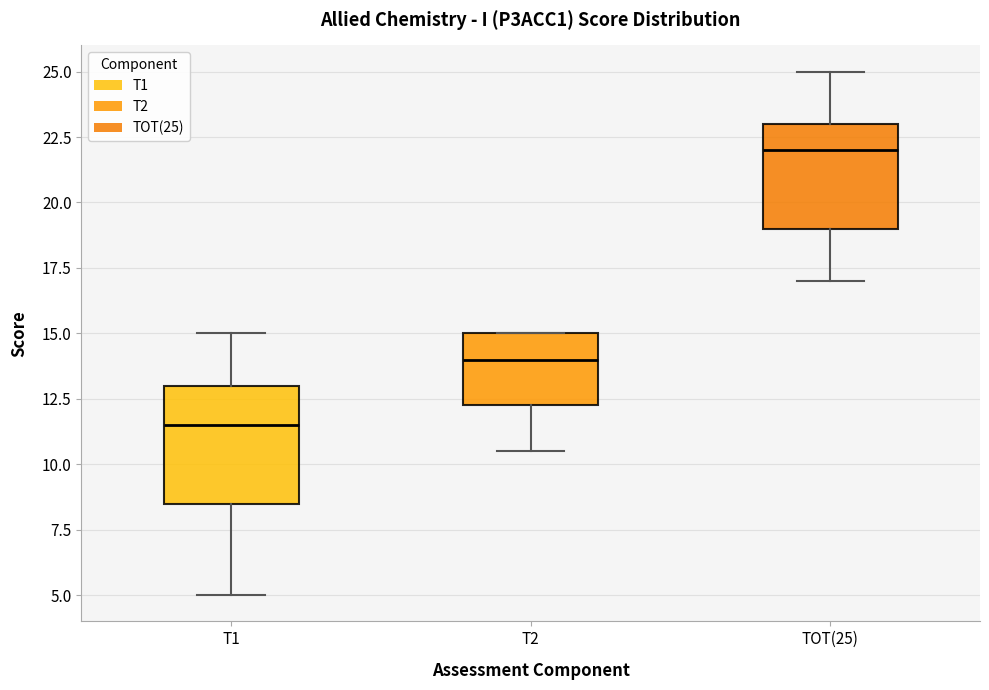

Reading left to right, read every box against the y-axis: the position of its median line, the range the box covers, and the ends of its whiskers. The values are not printed on the chart, so give them approximately, as read against the axis.

T1: median 11.5, box 8.5 to 13.0, whiskers 5.0 to 15.0
T2: median 14.0, box 12.5 to 15.0, whiskers 10.5 to 15.0
TOT(25): median 22.0, box 19.0 to 23.0, whiskers 17.0 to 25.0